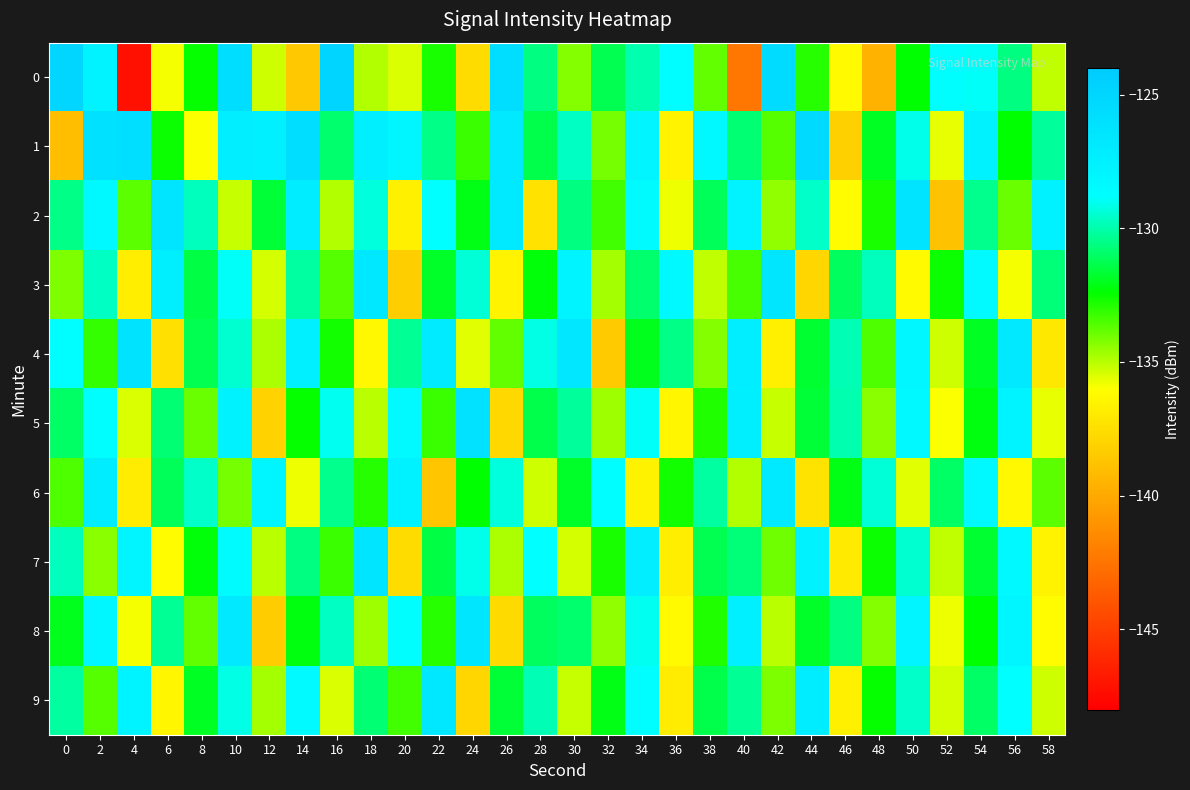

Reading left to right, transcribe all the data shown in this chart.

0: 0=-125.0	2=-127.7	4=-147.2	6=-135.8	8=-132.5	10=-125.7	12=-135.3	14=-138.6	16=-124.9	18=-134.9	20=-135.5	22=-132.8	24=-137.6	26=-125.7	28=-130.6	30=-134.3	32=-131.2	34=-130.0	36=-128.6	38=-133.8	40=-142.4	42=-125.6	44=-133.0	46=-136.3	48=-139.6	50=-132.4	52=-128.8	54=-129.0	56=-130.6	58=-135.1
1: 0=-139.0	2=-125.9	4=-125.8	6=-132.6	8=-135.9	10=-127.3	12=-127.4	14=-125.7	16=-130.9	18=-127.3	20=-128.0	22=-130.5	24=-133.2	26=-126.8	28=-131.4	30=-129.7	32=-134.1	34=-127.9	36=-136.5	38=-128.3	40=-130.8	42=-133.6	44=-125.4	46=-138.2	48=-131.9	50=-129.1	52=-135.7	54=-127.6	56=-132.4	58=-130.2
2: 0=-130.5	2=-128.3	4=-133.7	6=-126.4	8=-129.8	10=-135.2	12=-131.6	14=-127.1	16=-134.9	18=-129.3	20=-136.7	22=-128.8	24=-132.1	26=-126.9	28=-137.4	30=-130.6	32=-133.3	34=-128.5	36=-135.8	38=-131.2	40=-127.7	42=-134.5	44=-129.6	46=-136.1	48=-132.8	50=-126.3	52=-138.9	54=-130.4	56=-133.9	58=-127.5
3: 0=-134.2	2=-129.7	4=-136.8	6=-127.3	8=-131.5	10=-128.9	12=-135.4	14=-130.1	16=-133.6	18=-126.7	20=-138.3	22=-131.8	24=-129.4	26=-136.5	28=-132.3	30=-127.8	32=-134.7	34=-130.9	36=-128.2	38=-135.1	40=-133.4	42=-126.5	44=-137.9	46=-131.1	48=-129.8	50=-136.2	52=-132.6	54=-128.4	56=-135.9	58=-130.7
4: 0=-128.6	2=-133.1	4=-126.2	6=-137.5	8=-131.3	10=-129.5	12=-134.8	14=-127.4	16=-132.7	18=-136.3	20=-130.3	22=-127.0	24=-135.6	26=-133.8	28=-129.2	30=-126.6	32=-138.5	34=-132.0	36=-130.5	38=-134.3	40=-127.2	42=-136.7	44=-131.7	46=-129.9	48=-133.5	50=-128.1	52=-135.3	54=-131.9	56=-126.8	58=-137.1
5: 0=-131.0	2=-128.7	4=-135.5	6=-130.8	8=-133.9	10=-127.6	12=-138.1	14=-132.5	16=-129.0	18=-135.0	20=-128.4	22=-133.2	24=-126.1	26=-137.8	28=-131.4	30=-130.2	32=-134.6	34=-128.9	36=-136.4	38=-132.9	40=-127.3	42=-135.2	44=-131.6	46=-130.0	48=-134.4	50=-128.3	52=-136.0	54=-132.2	56=-127.8	58=-135.7
6: 0=-133.5	2=-127.1	4=-136.9	6=-131.2	8=-129.6	10=-134.1	12=-128.0	14=-135.8	16=-130.4	18=-133.0	20=-127.5	22=-138.7	24=-132.4	26=-129.3	28=-135.3	30=-131.8	32=-128.6	34=-136.6	36=-132.7	38=-130.1	40=-134.9	42=-126.9	44=-137.3	46=-132.1	48=-129.4	50=-135.6	52=-131.0	54=-128.2	56=-136.3	58=-133.7
7: 0=-129.8	2=-134.4	4=-127.9	6=-136.1	8=-132.3	10=-128.5	12=-135.0	14=-130.6	16=-133.2	18=-126.4	20=-137.6	22=-131.5	24=-129.1	26=-134.8	28=-128.8	30=-135.4	32=-132.8	34=-127.2	36=-136.8	38=-131.3	40=-130.7	42=-134.0	44=-127.6	46=-137.0	48=-132.6	50=-129.5	52=-135.1	54=-131.7	56=-128.3	58=-136.5
8: 0=-132.0	2=-128.1	4=-135.9	6=-130.3	8=-133.8	10=-126.8	12=-138.4	14=-132.2	16=-129.7	18=-134.6	20=-128.7	22=-133.0	24=-126.5	26=-137.7	28=-131.1	30=-130.9	32=-134.5	34=-129.0	36=-136.2	38=-132.9	40=-127.4	42=-135.0	44=-131.8	46=-130.6	48=-134.3	50=-127.9	52=-135.8	54=-132.4	56=-128.0	58=-136.1
9: 0=-130.1	2=-133.6	4=-127.8	6=-136.4	8=-131.9	10=-129.2	12=-134.7	14=-128.4	16=-135.5	18=-130.8	20=-133.3	22=-126.7	24=-137.9	26=-131.6	28=-129.9	30=-135.2	32=-132.1	34=-128.6	36=-136.9	38=-131.4	40=-130.3	42=-134.2	44=-127.1	46=-136.7	48=-132.5	50=-129.6	52=-135.4	54=-131.0	56=-128.8	58=-135.3